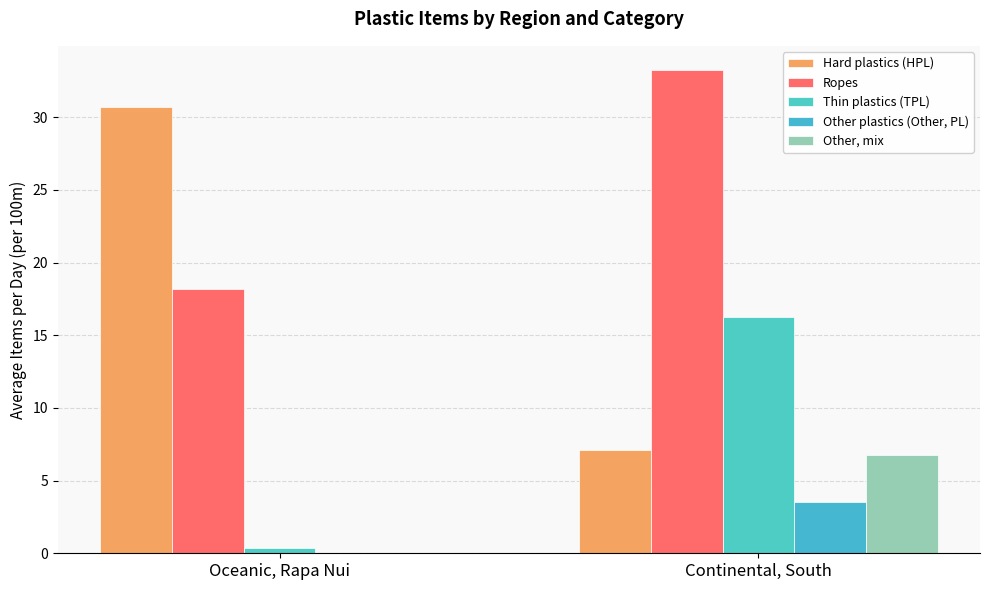

How many Other, mix values are between 0 and 6?

1